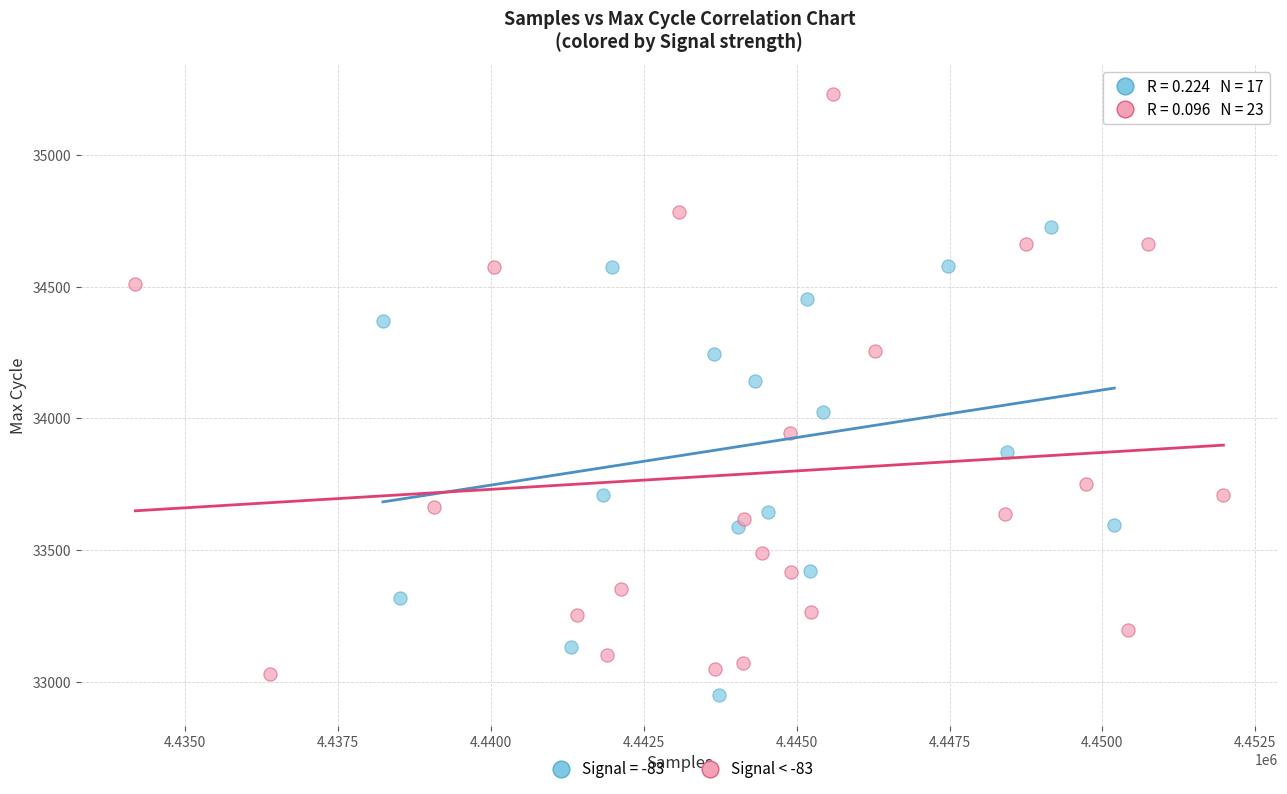

Which series has the largest Y range (max minus min)?

Signal < -83